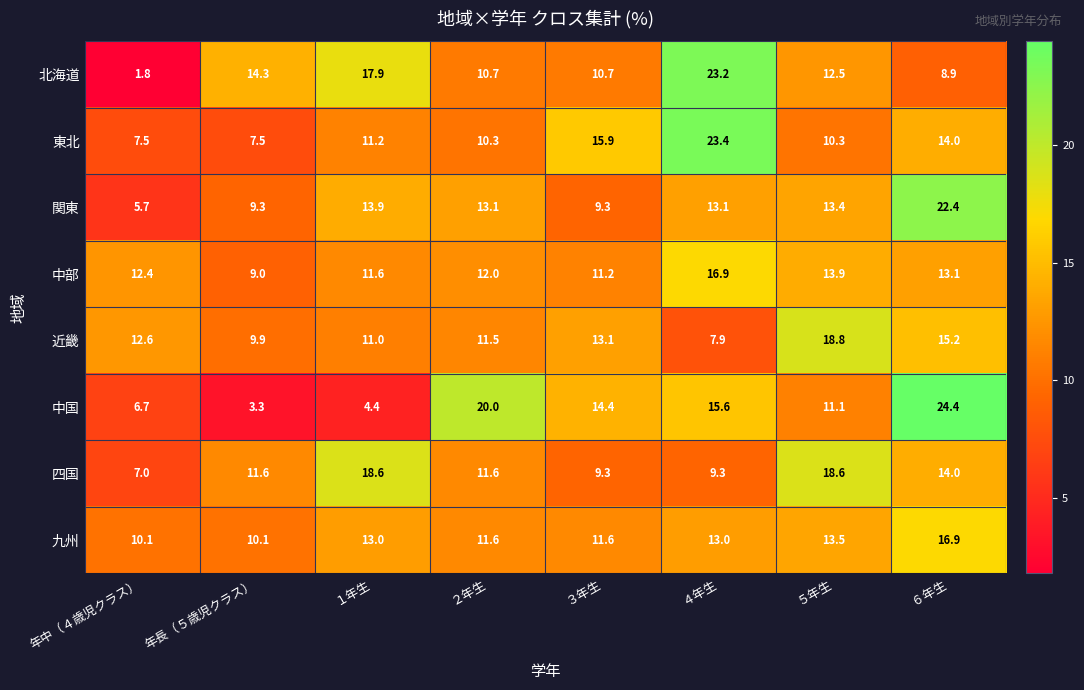

At how many categories does at least one series exceed 5?

8